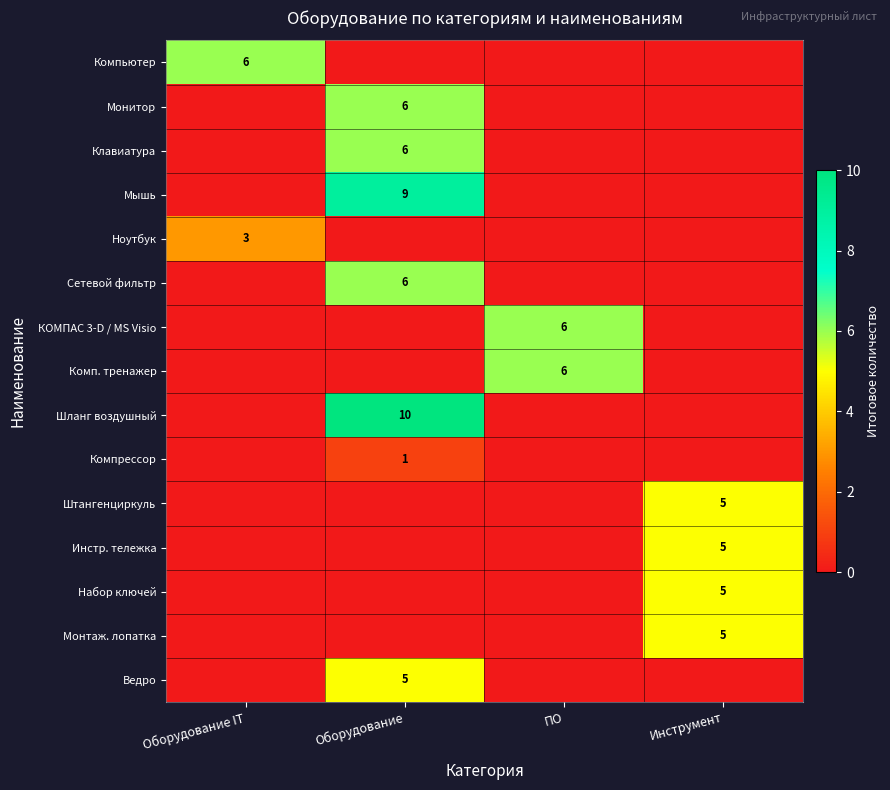

The value of КОМПАС 3-D / MS Visio at ПО is 3. True or false?

False